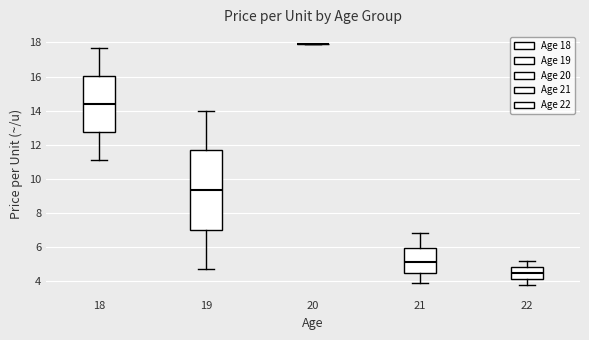

Which box is the tallest, from its lower edge to its upper edge?

19